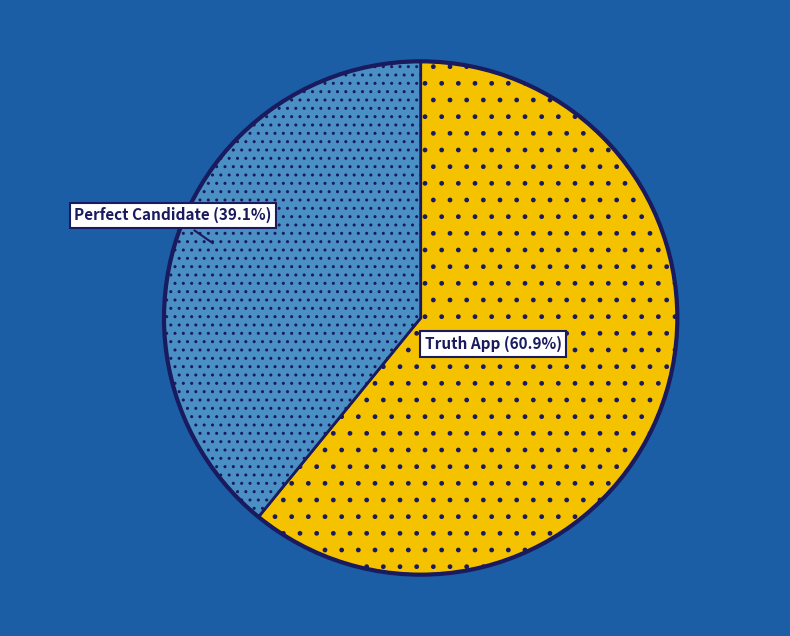

Is there any slice that represents more than half of the pie?

Yes